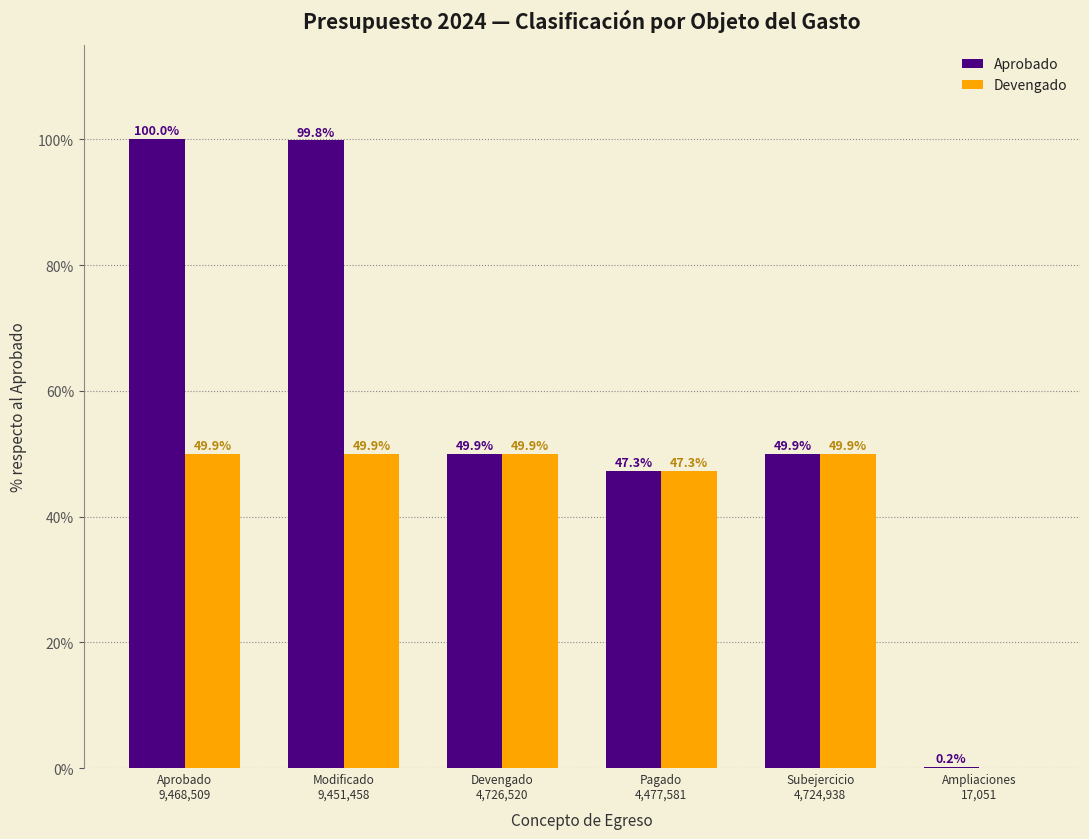

What is the sum of all Aprobado values?

347.1